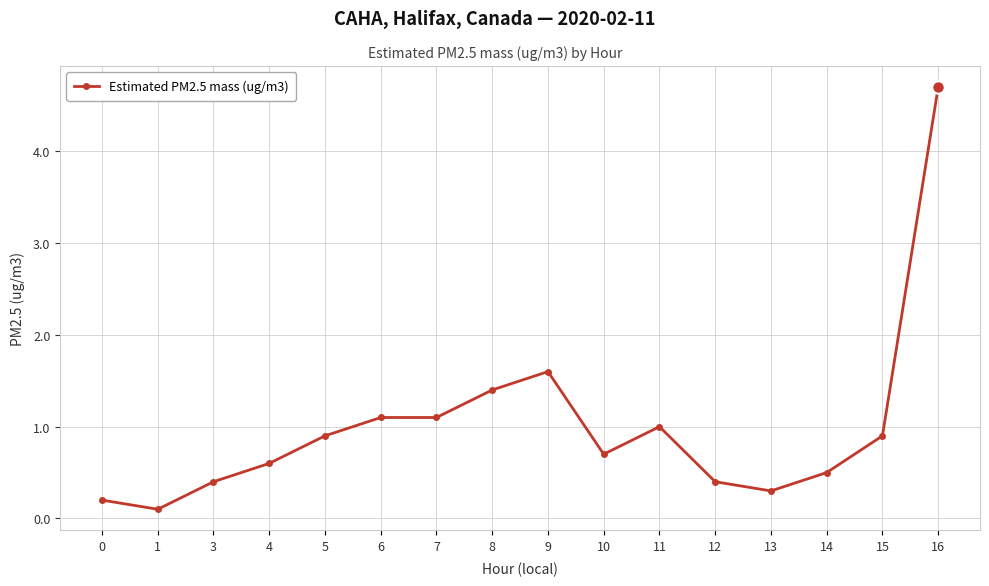

Between 8 and 14, which is larger?

8